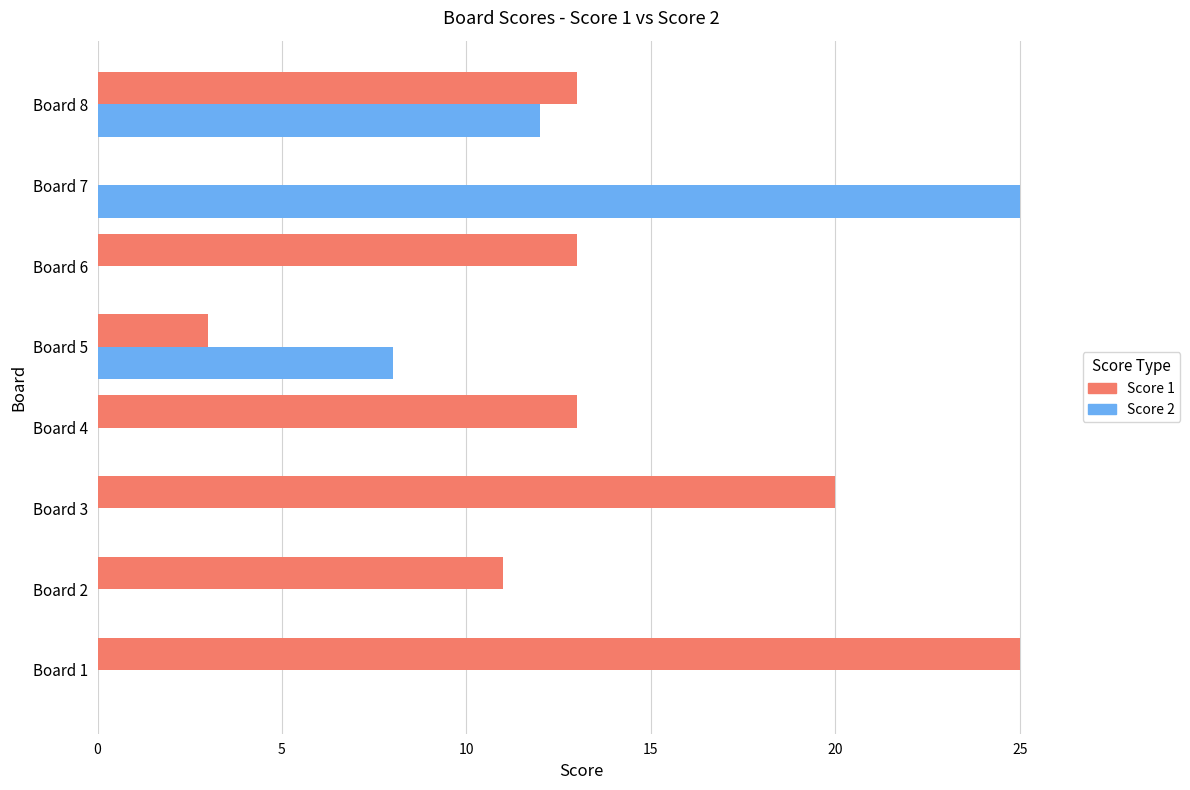

Is it true that Score 1 equals 25 at Board 1?

True